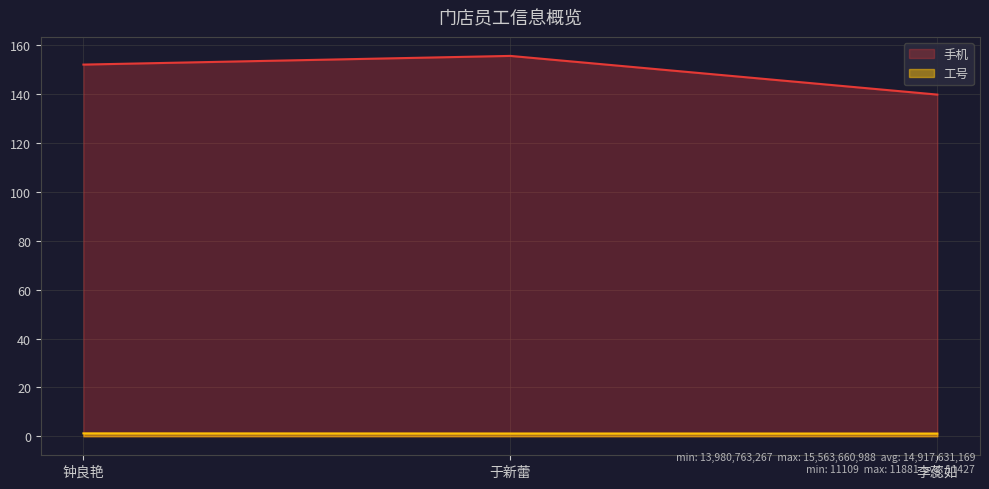

The value of 工号 at 钟良艳 is 1.2. True or false?

True